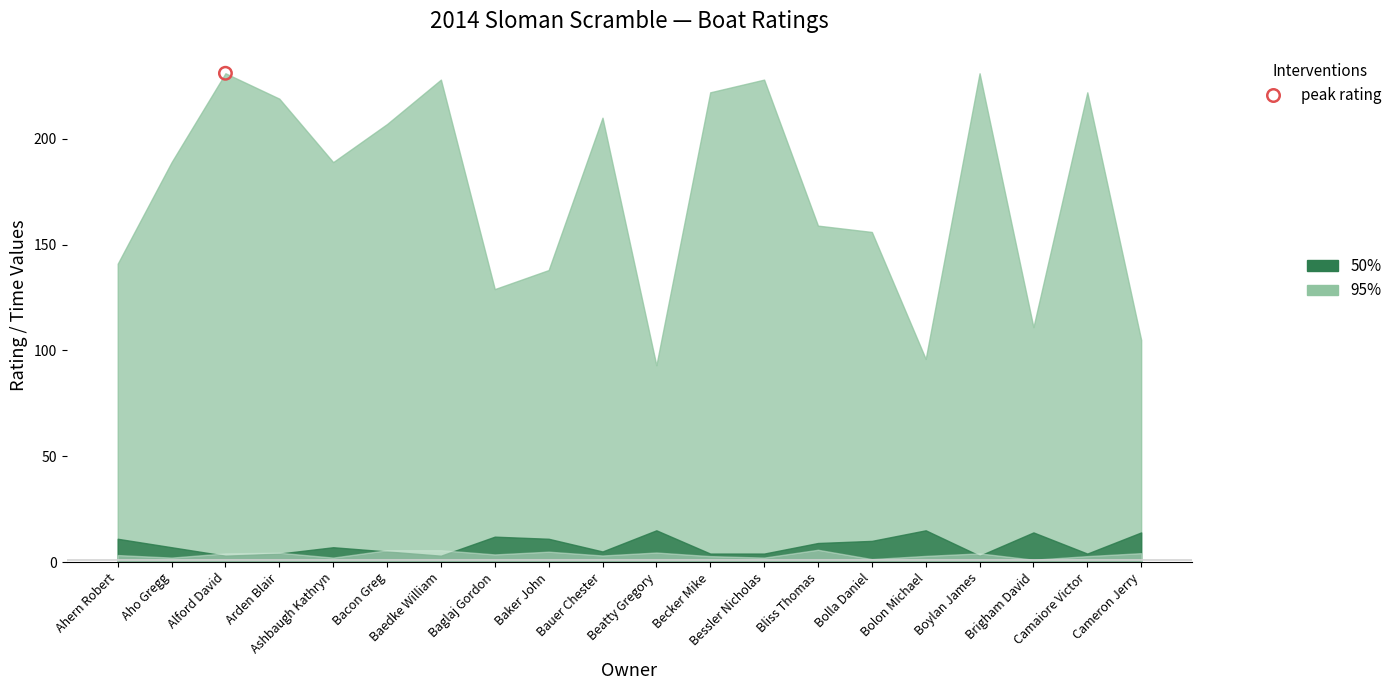

Which series has the largest Y range (max minus min)?

Rating (95% band upper)